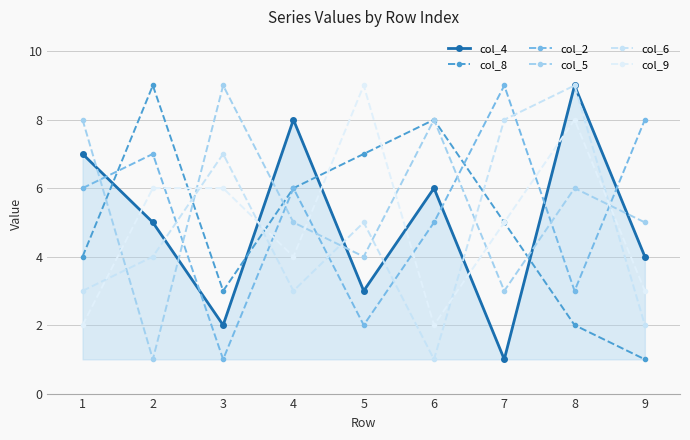

What is the value of the col_5 point at the 6th from the left?

8